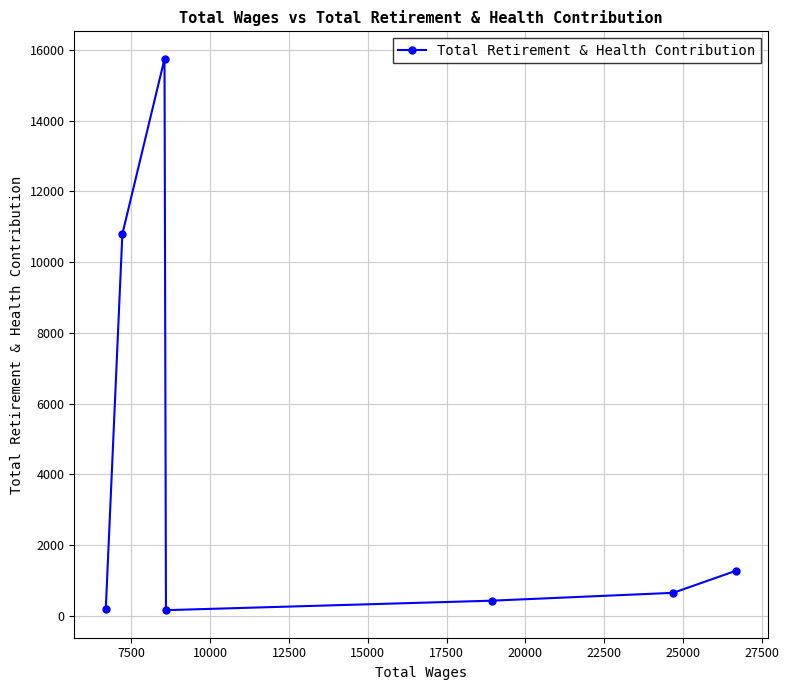

What is the difference between the maximum and minimum values?

15594